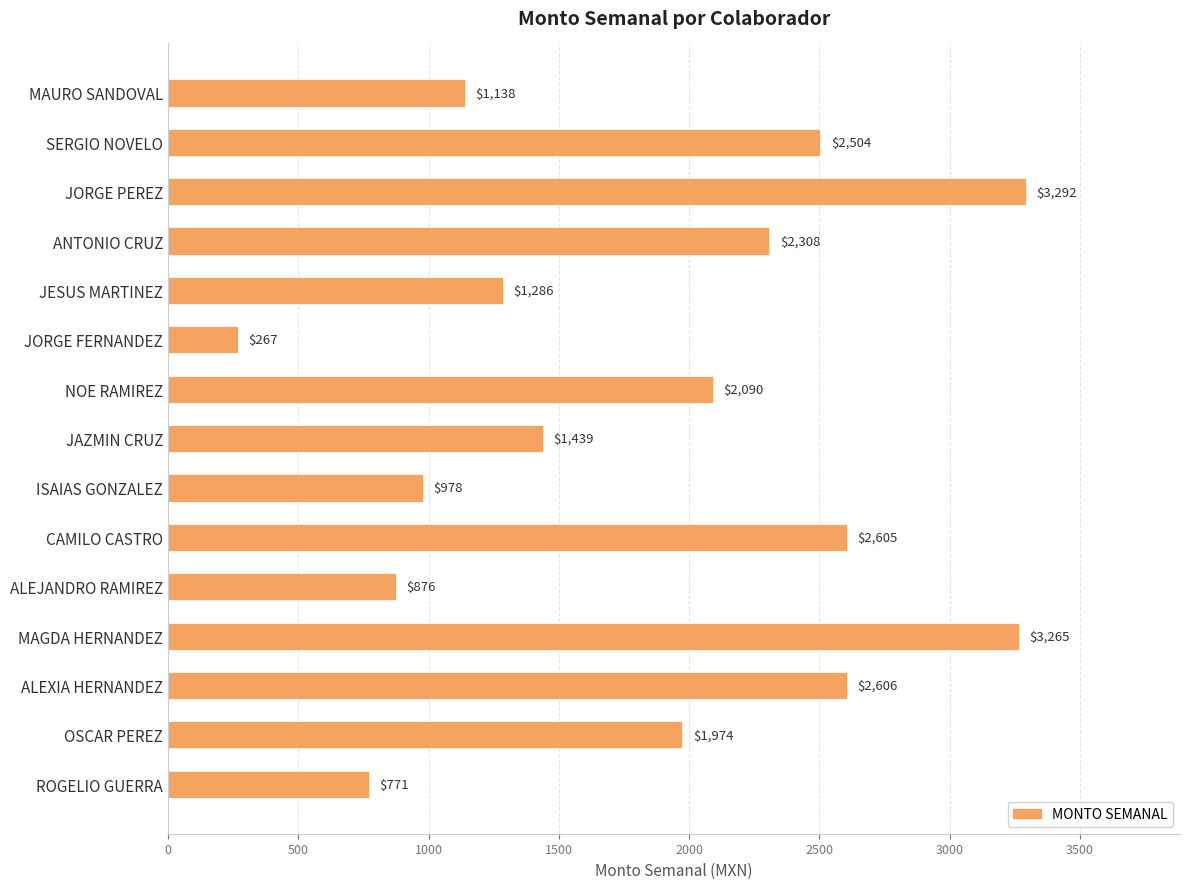

Are the bars grouped side by side (vs. stacked)?

No